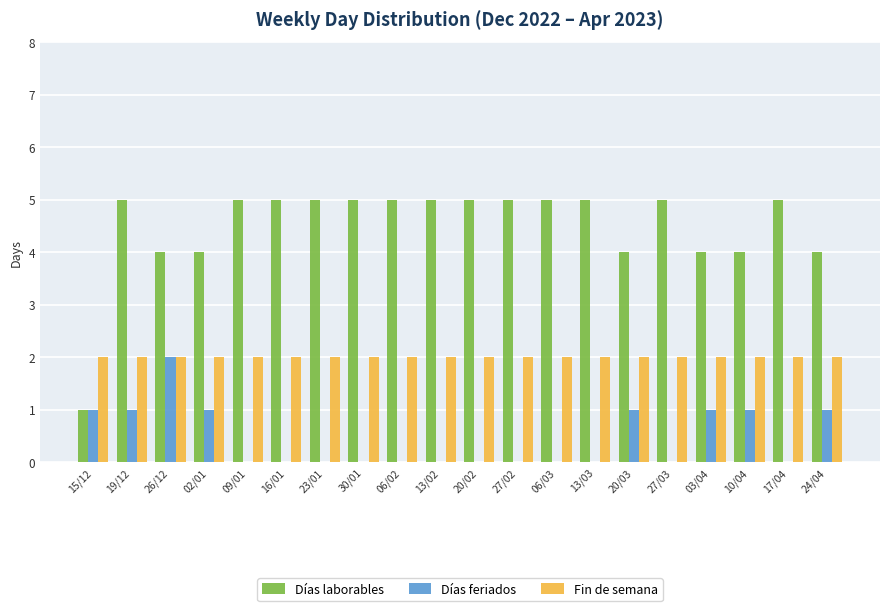

What is the greatest value displayed?

5